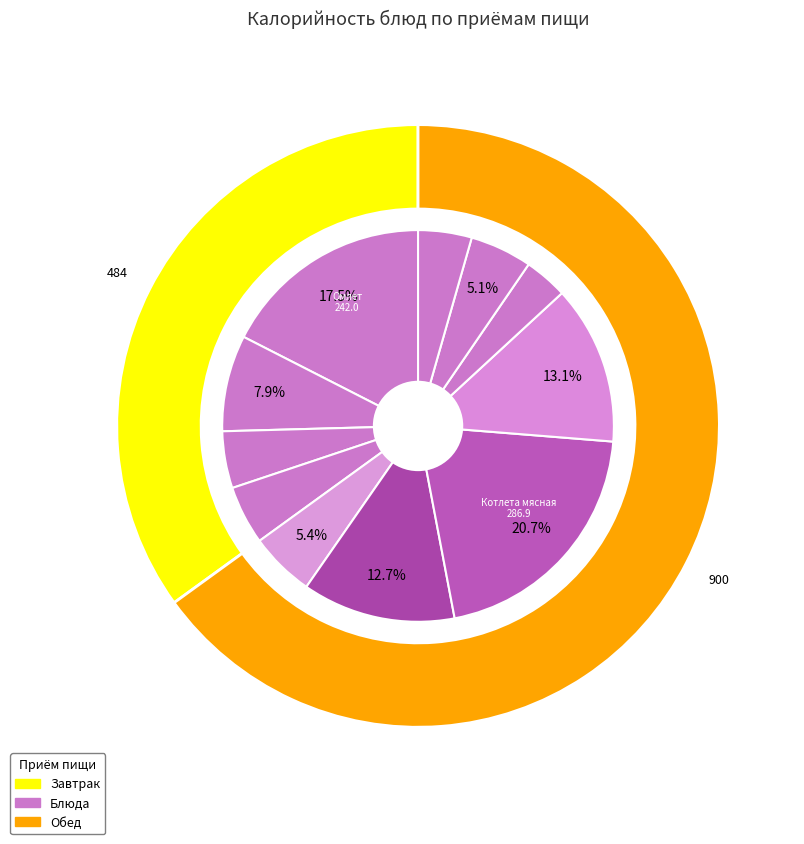

What percentage is the Омлет slice, to the nearest percent?

17%